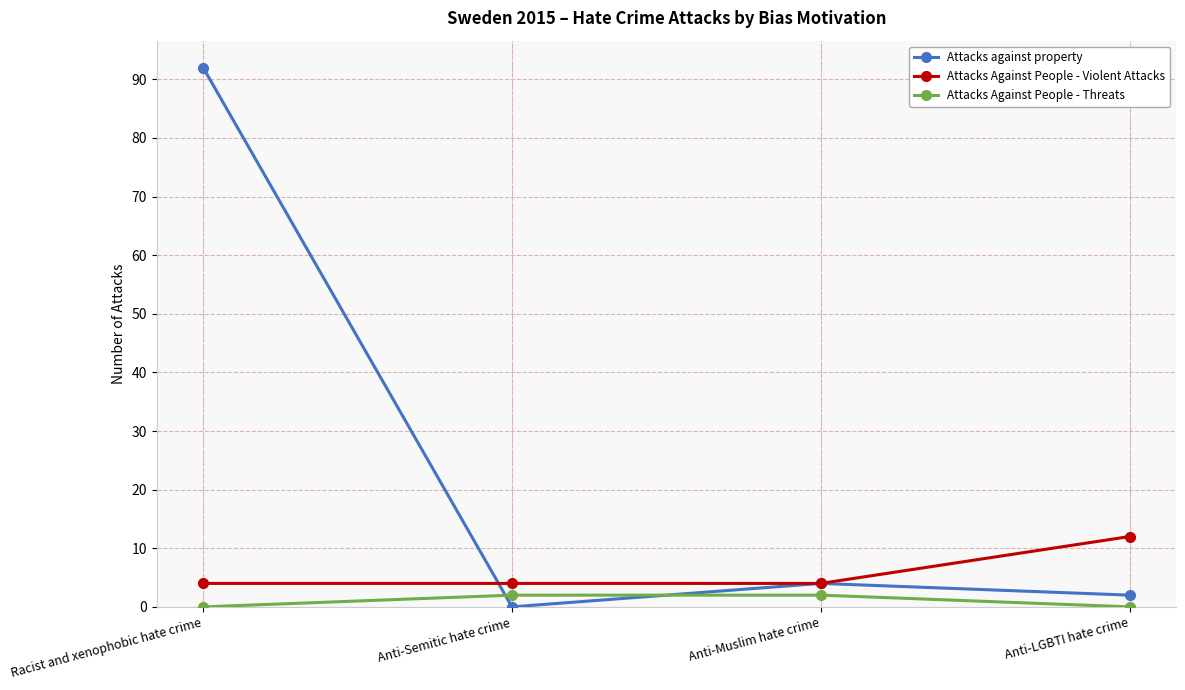

Which series has the largest range (max minus min)?

Attacks against property